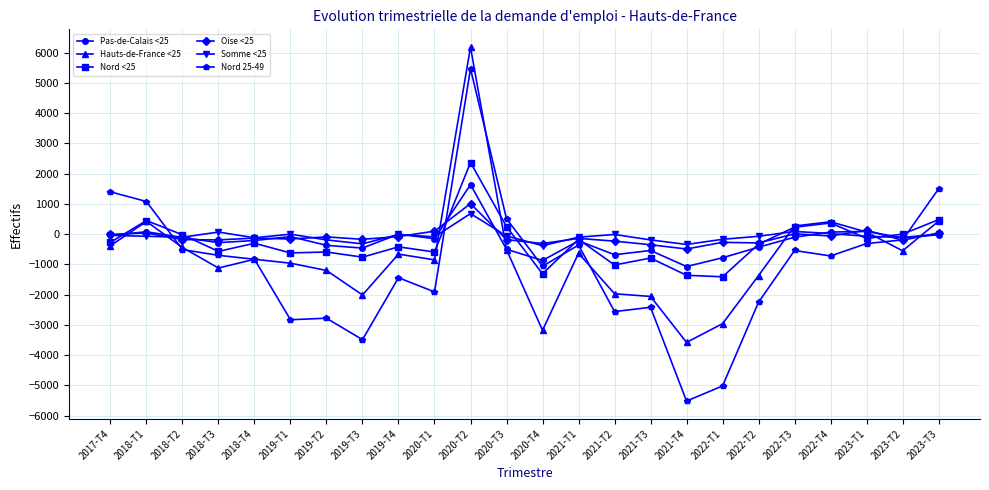

What is the smallest value displayed?

-5520